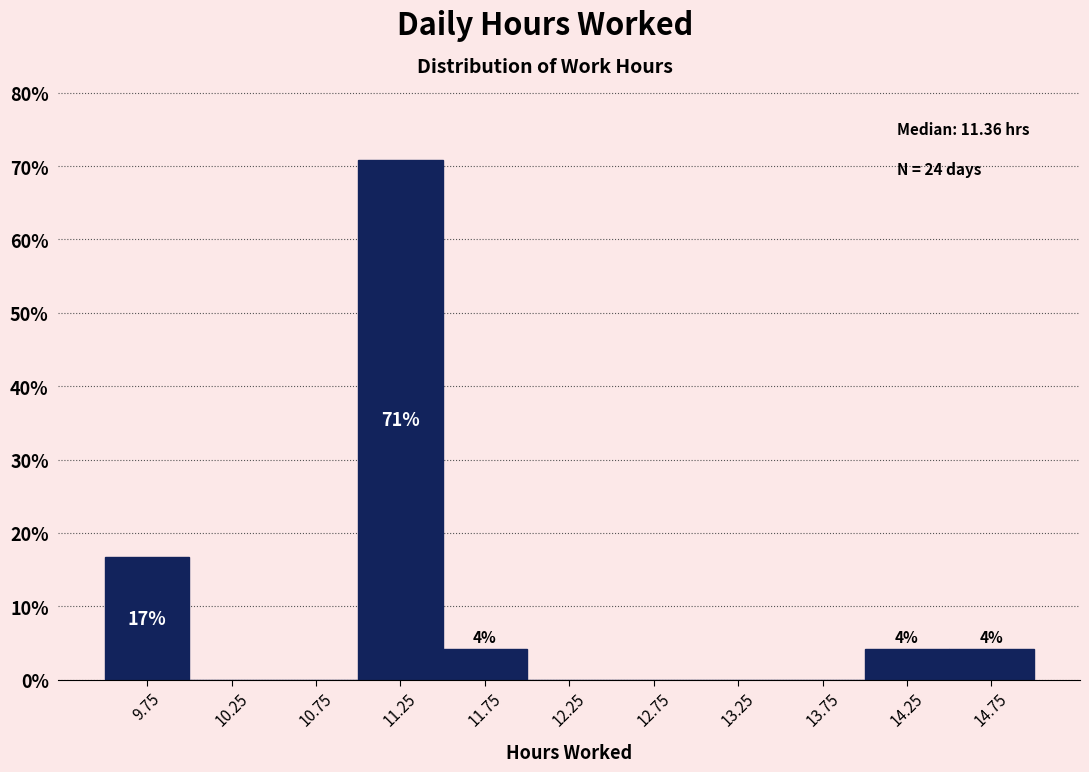

Over which range of the x-axis is the bar tallest?

11.0 to 11.5